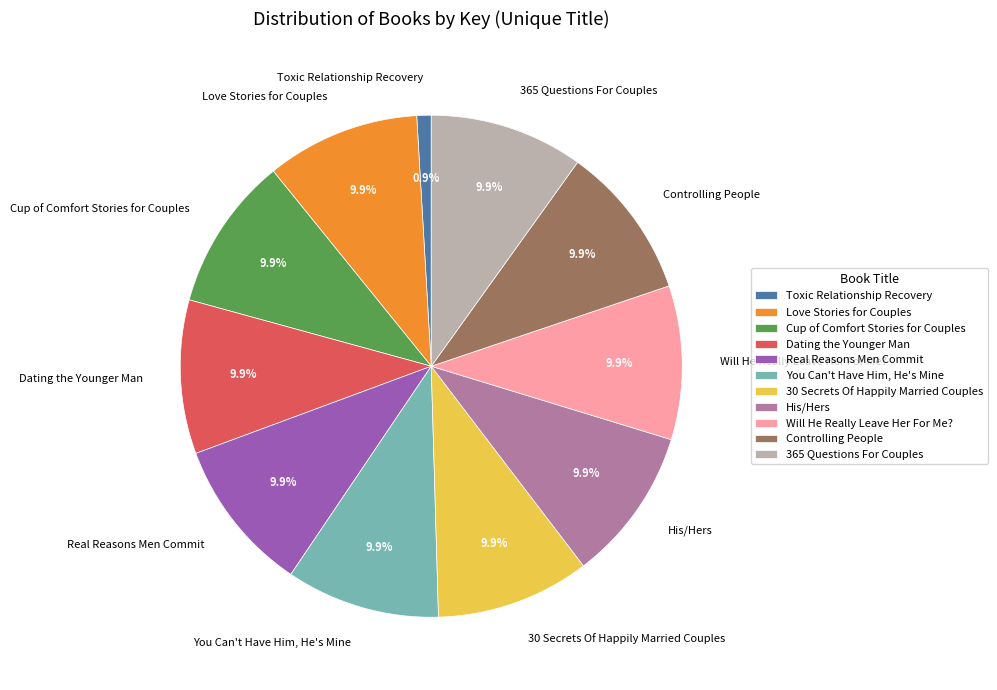

What percentage is NOT represented by Cup of Comfort Stories for Couples?

90.1%